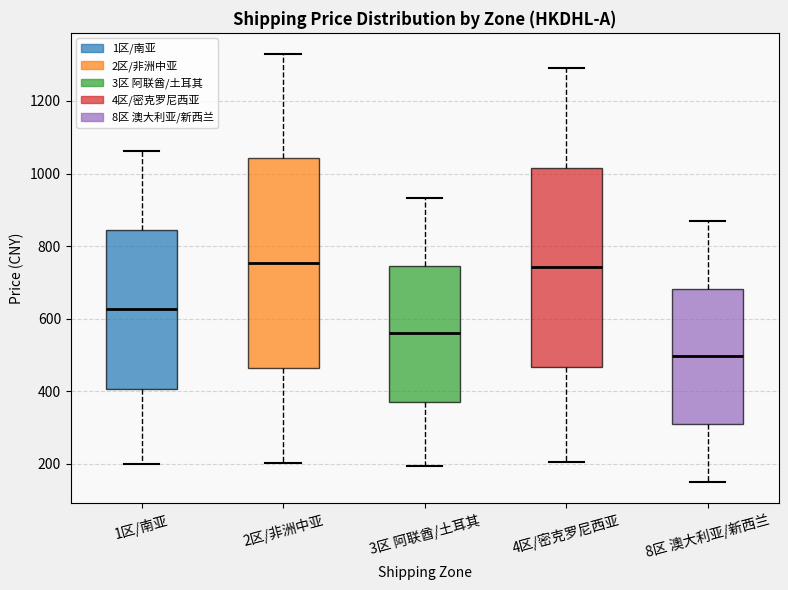

Reading left to right, read every box against the y-axis: the position of its median line, the range the box covers, and the ends of its whiskers. The values are not printed on the chart, so give them approximately, as read against the axis.

1区/南亚: median 620, box 400 to 840, whiskers 200 to 1060
2区/非洲中亚: median 760, box 460 to 1040, whiskers 200 to 1320
3区 阿联酋/土耳其: median 560, box 360 to 740, whiskers 200 to 940
4区/密克罗尼西亚: median 740, box 460 to 1020, whiskers 200 to 1280
8区 澳大利亚/新西兰: median 500, box 320 to 680, whiskers 160 to 860